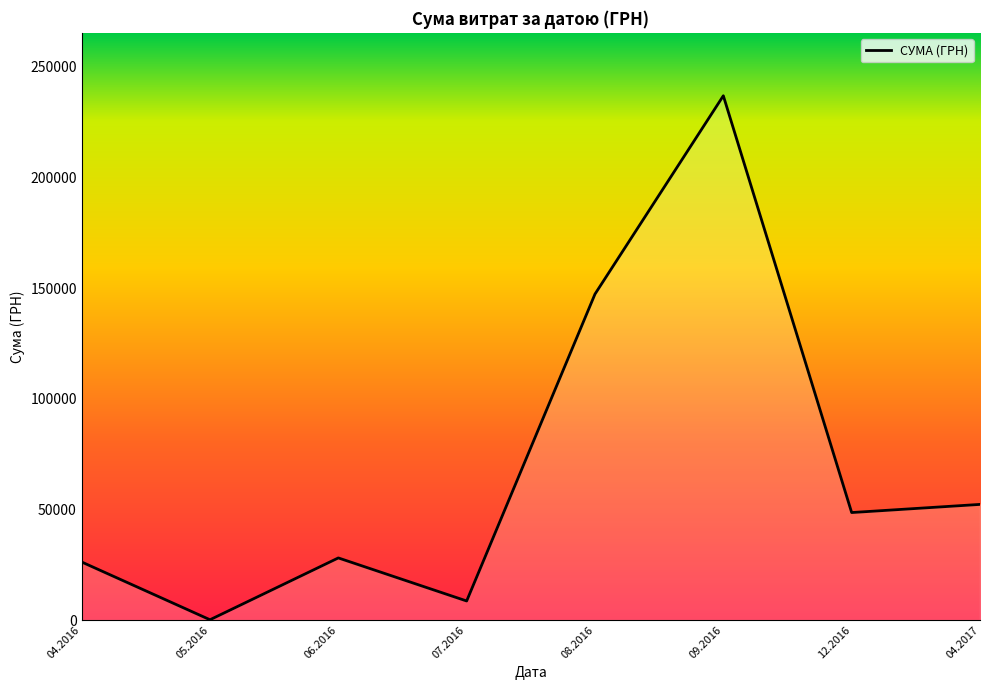

True or false: there are more than 2 points higher than both neighbors.

False